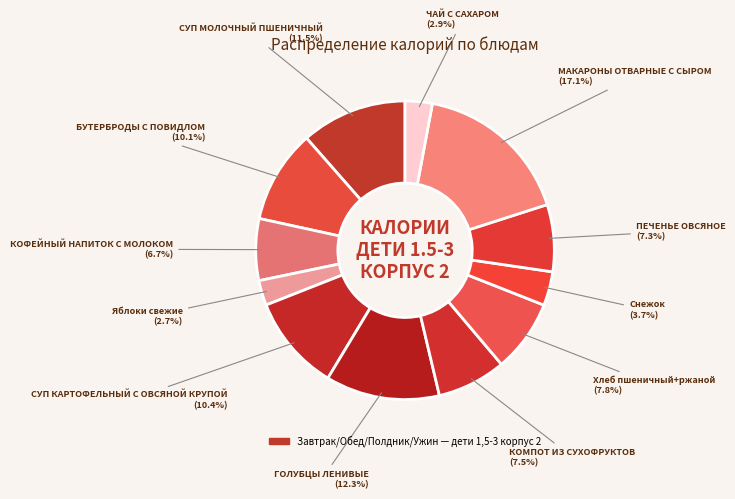

Which category has the biggest portion of the pie?

МАКАРОНЫ ОТВАРНЫЕ С СЫРОМ